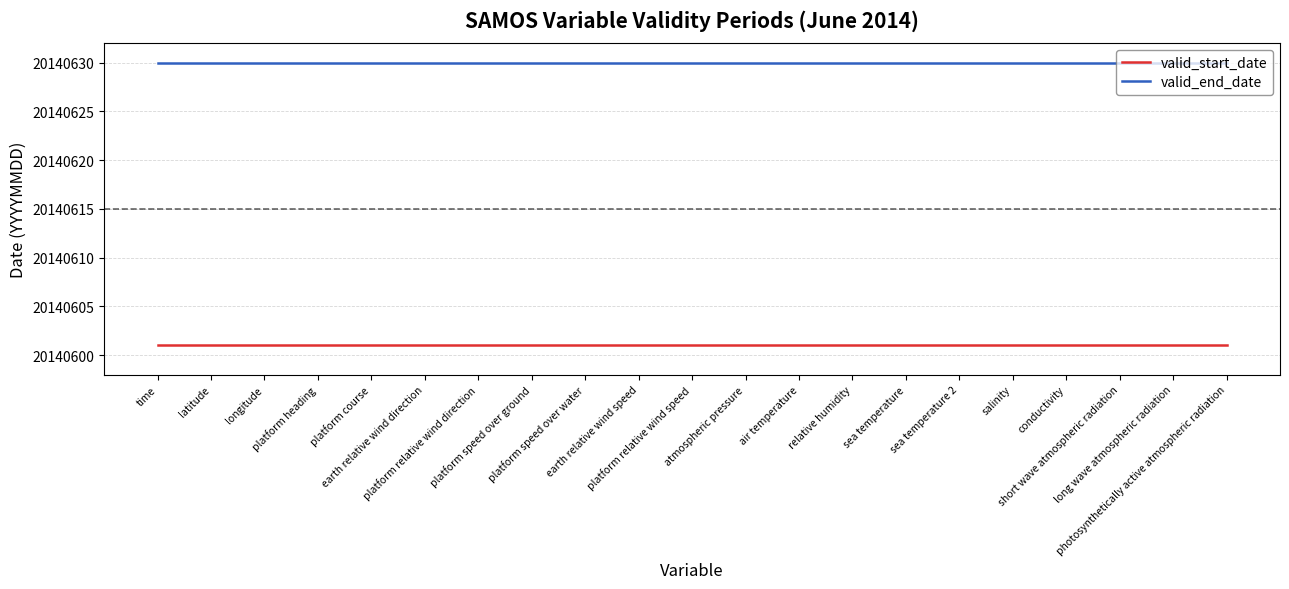

Does the chart display data point markers on the line(s)?

No